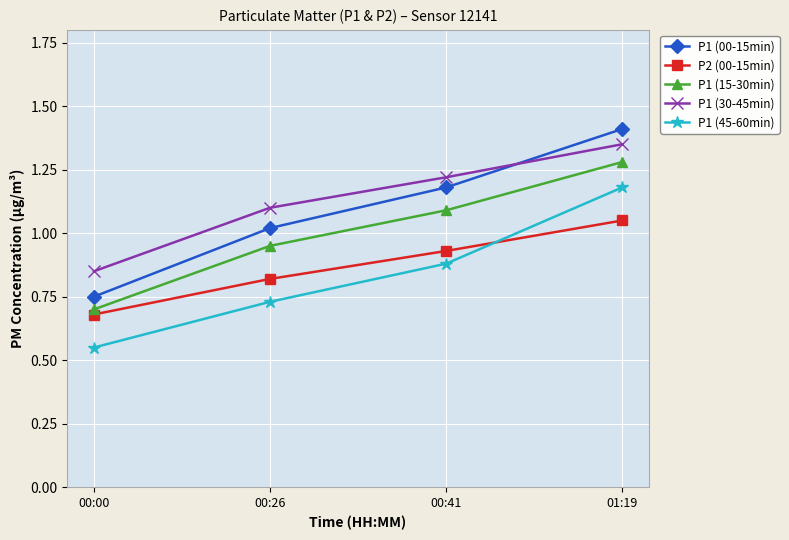

The P1 (45-60min) series shows 1.7 at 01:19. True or false?

False